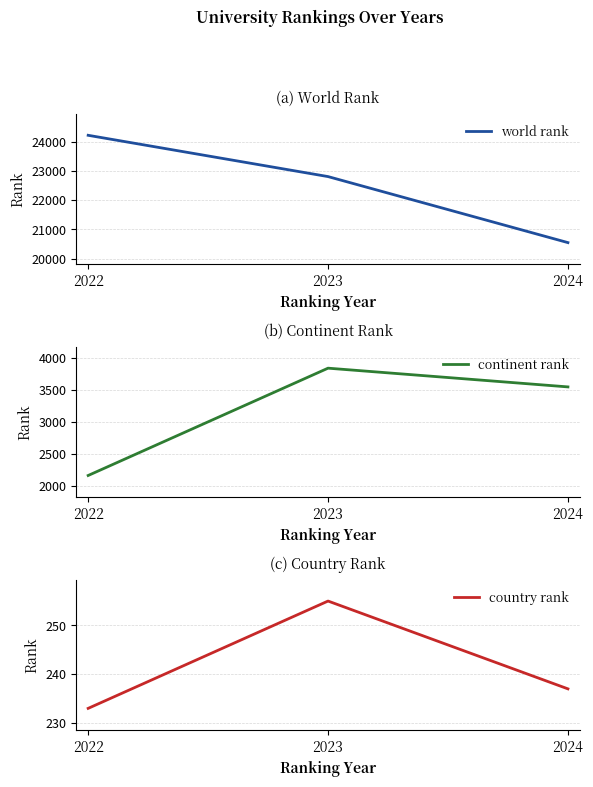

Which category has the lowest value across all series?

2022